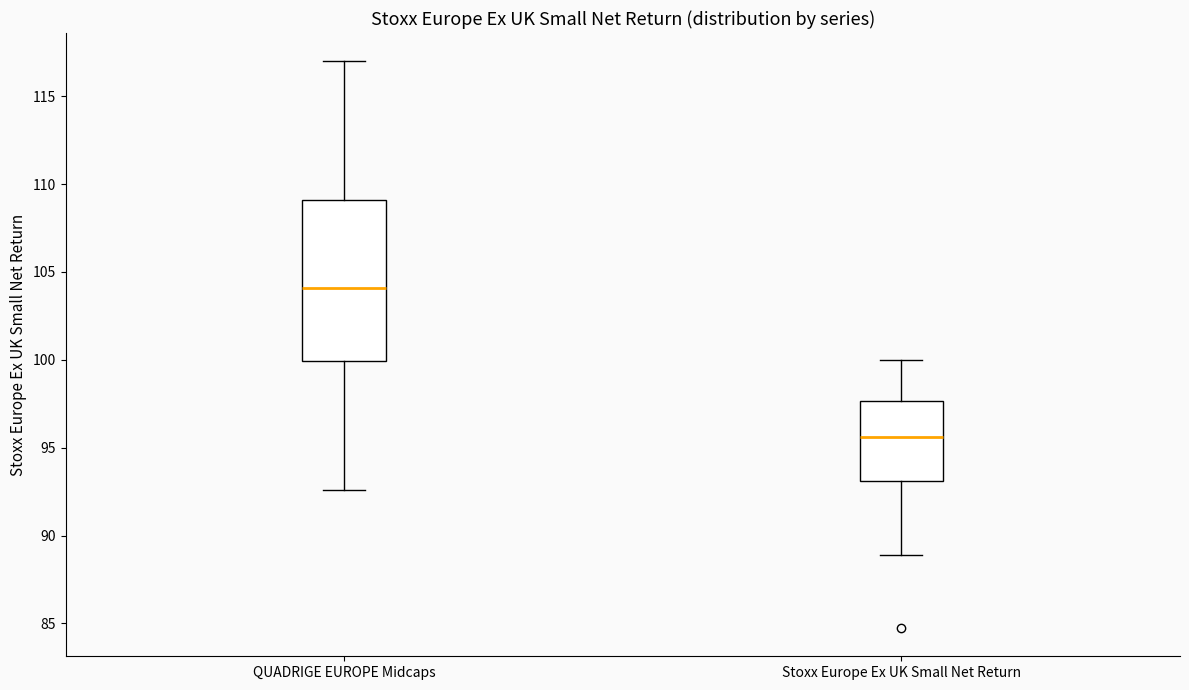

Where does the lower whisker of the box for Stoxx Europe Ex UK Small Net Return end on the y-axis? The values are not printed on the chart, so give them approximately, as read against the axis.

89.0